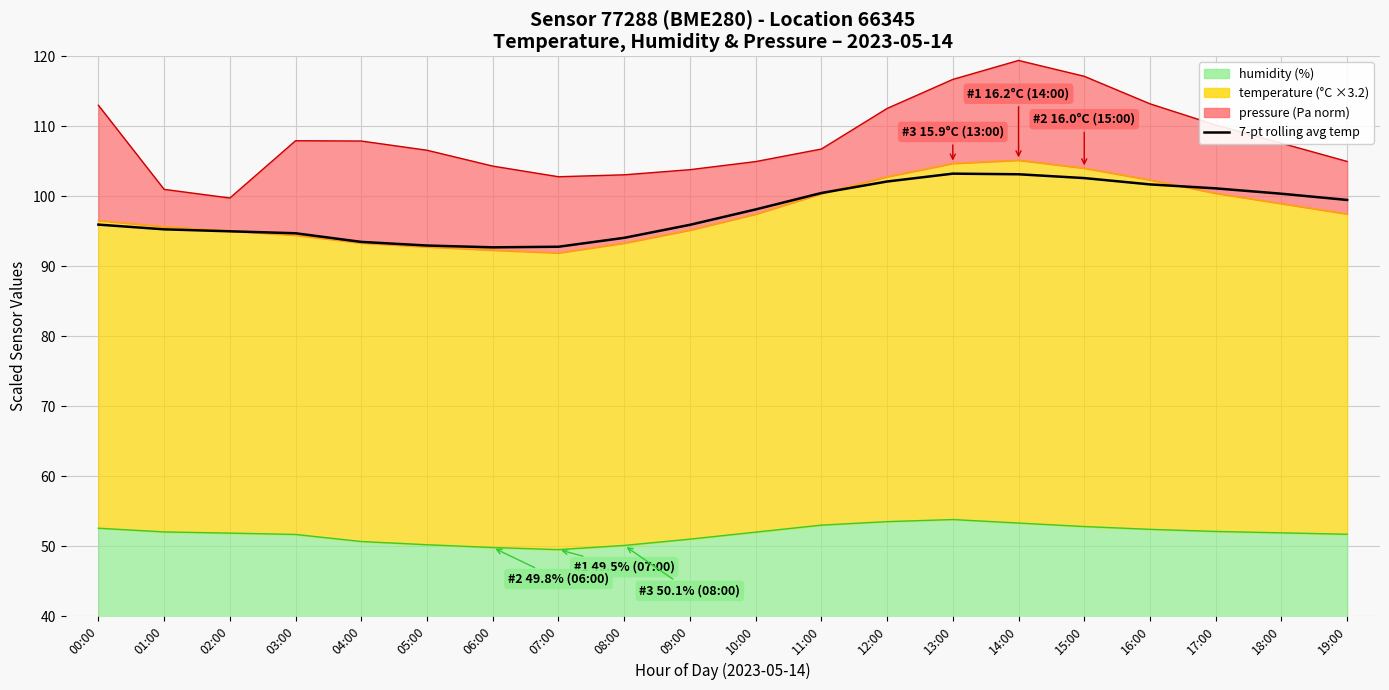

Where is the data nearest to the value 97?

00:00